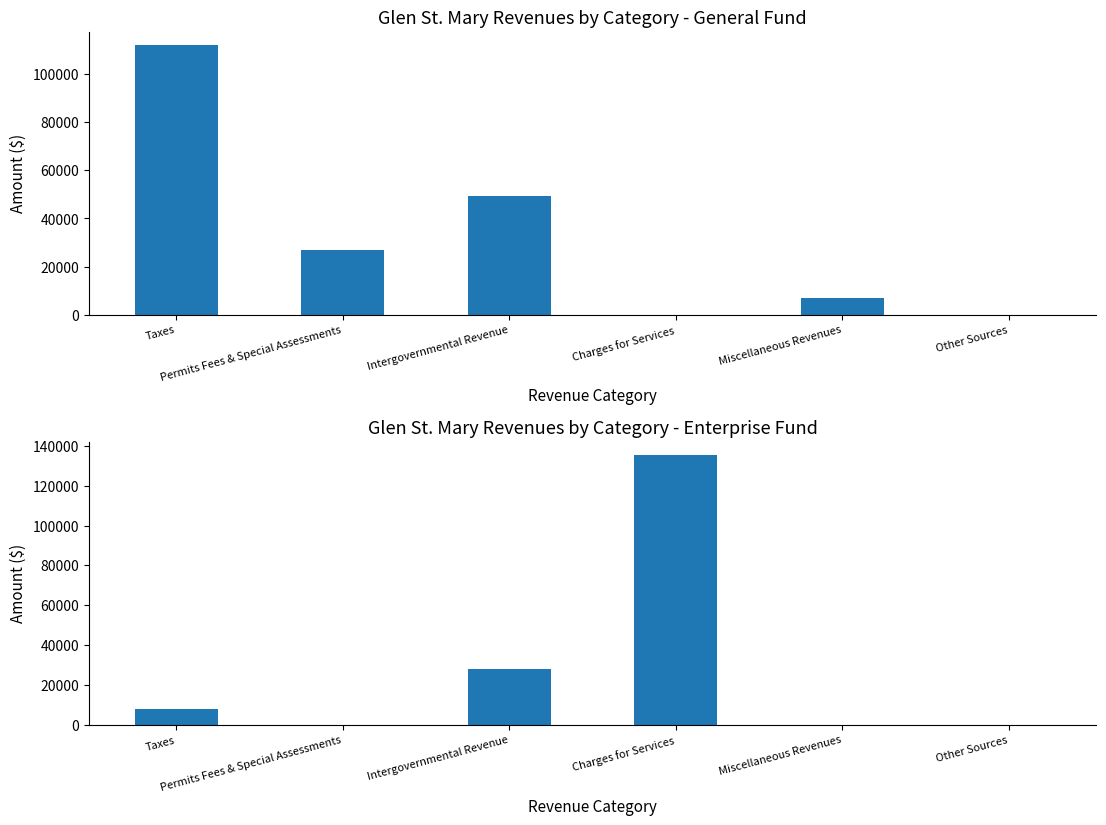

Reading right to left, transcribe all the data shown in this chart.

General: 0	6821	0	49290	26823	112031
Enterprise: 0	44	135232	27998	0	7987